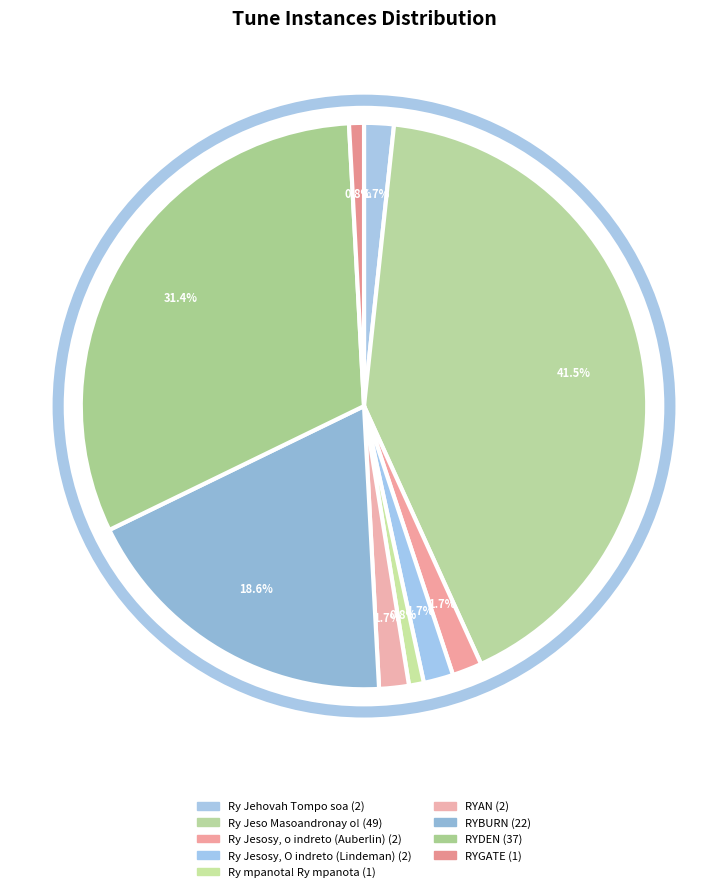

Combined, do Ry Jehovah Tompo soa and RYGATE account for over 50%?

No